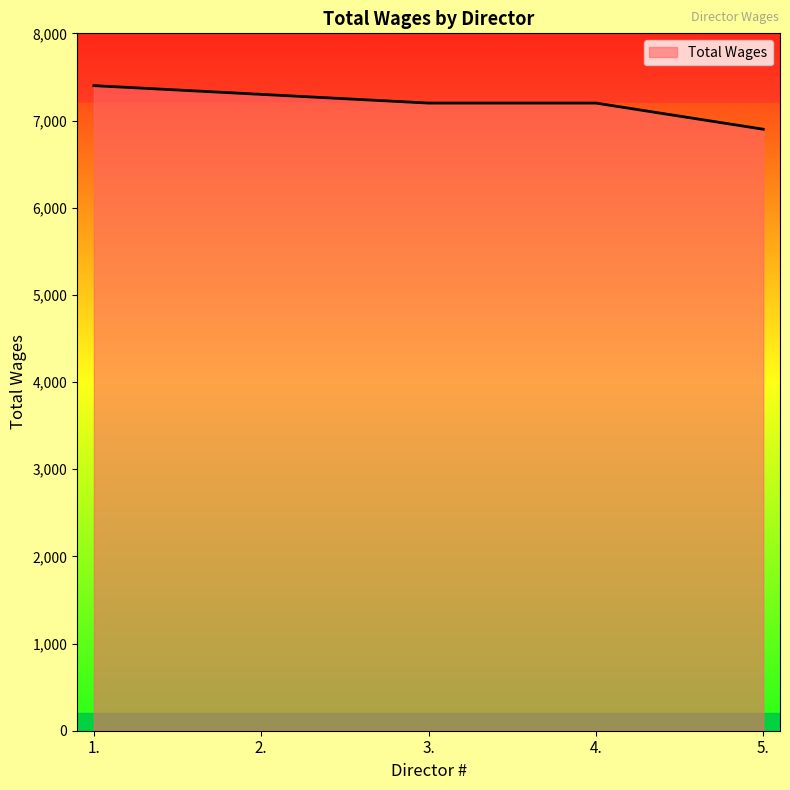

What is the change in value from 1. to 4.?

-200